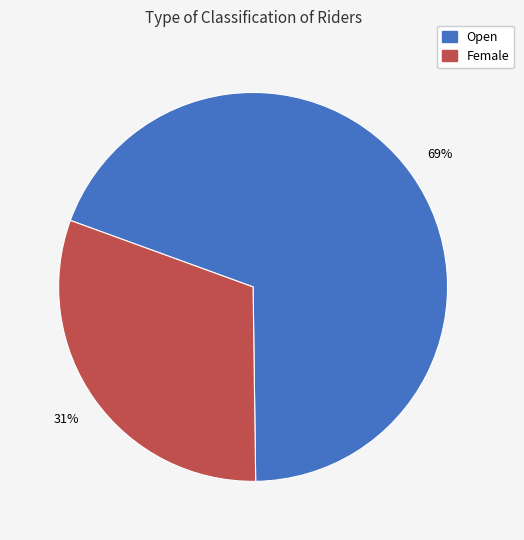

To the nearest percent, what is the average slice percentage?

50%